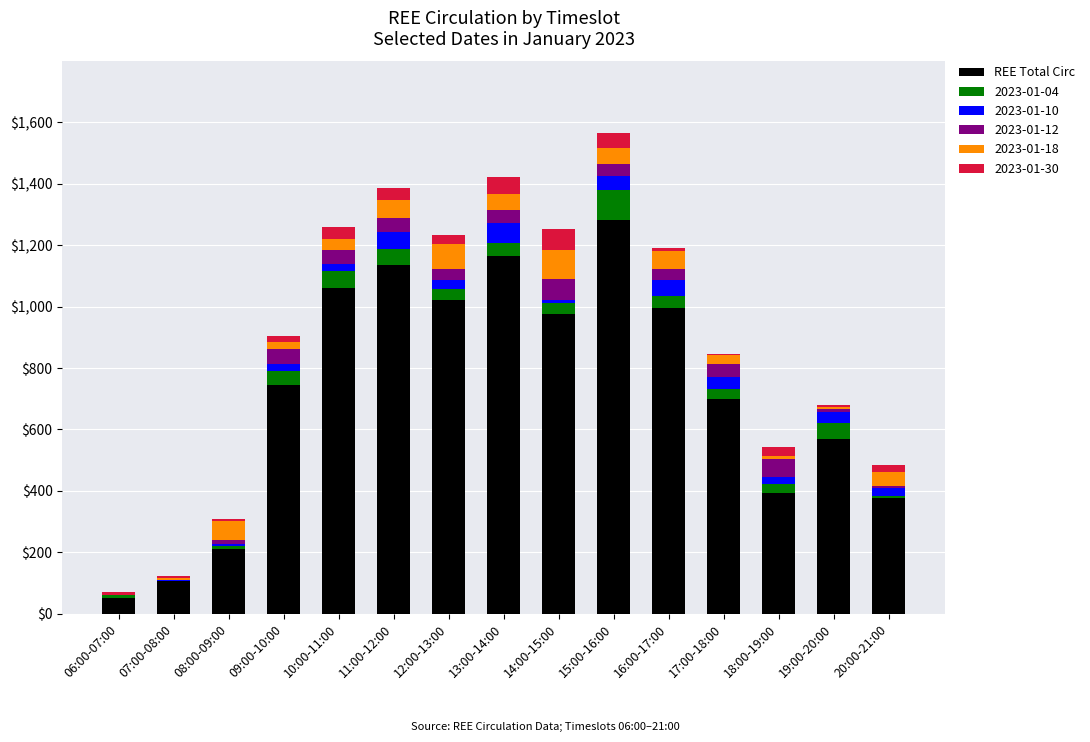

The REE Total Circ series shows 45 at 08:00-09:00. True or false?

False